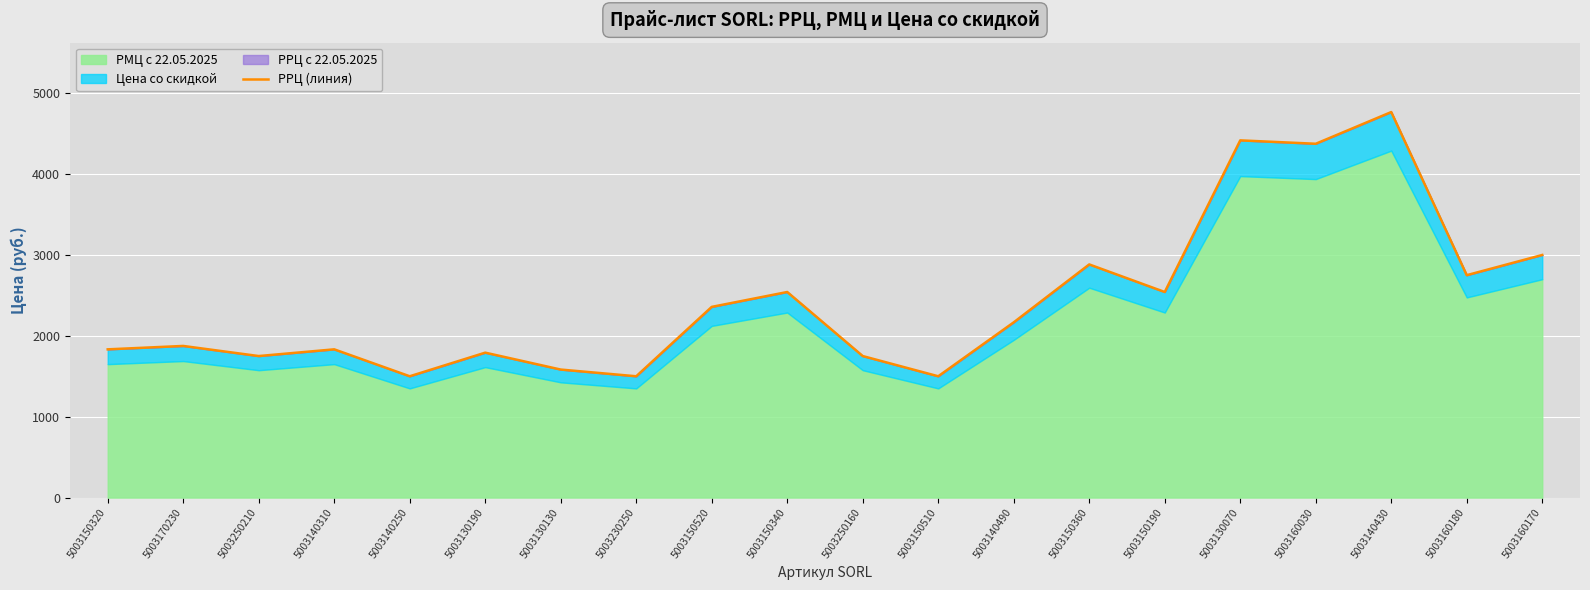

What is the change in value from 5003140490 to 5003140430?

+2600